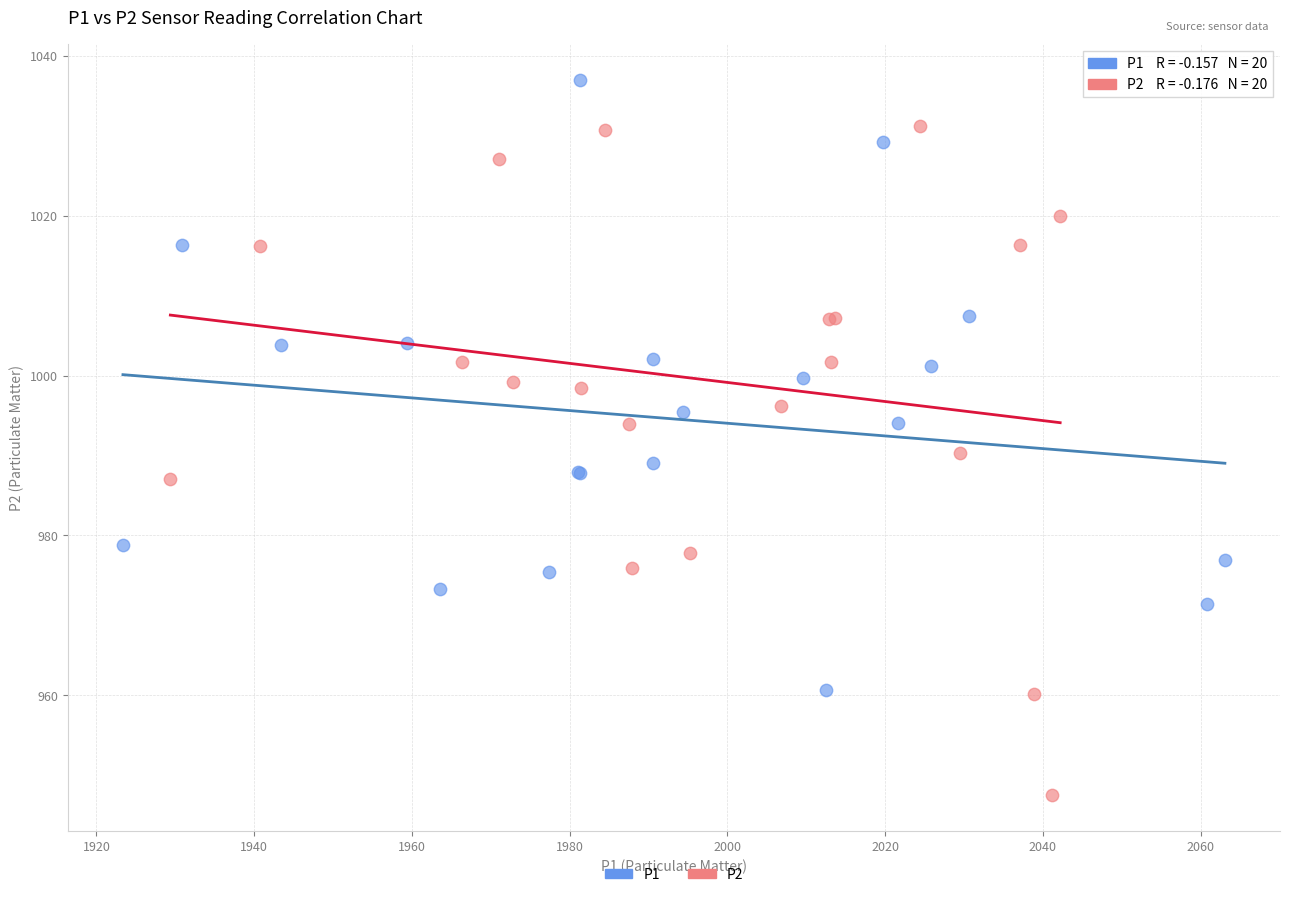

Which series reaches the minimum Y coordinate?

P2